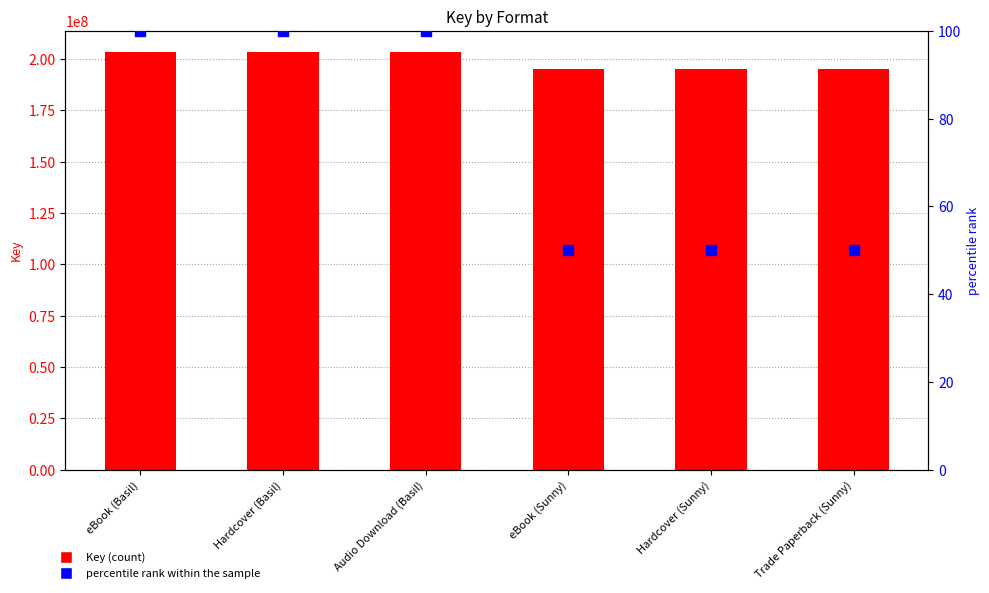

At which category is the sum across all series the highest?

eBook (Basil)